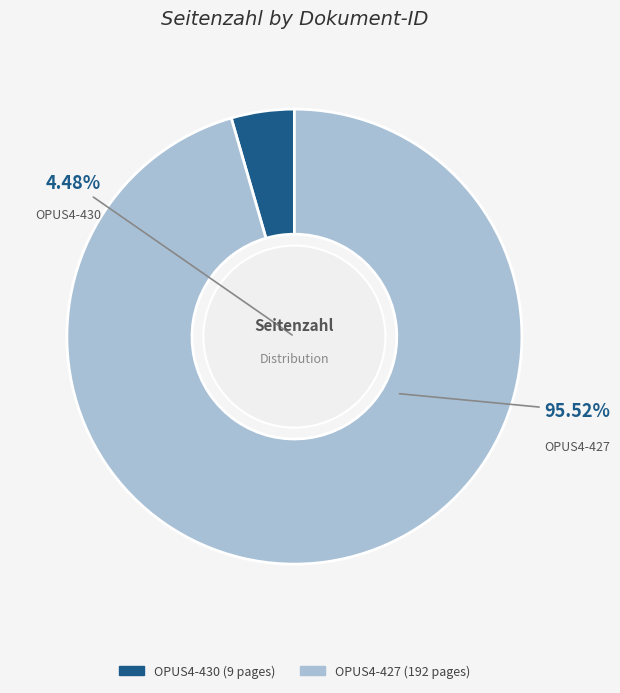

To the nearest percent, what is the average slice percentage?

50%